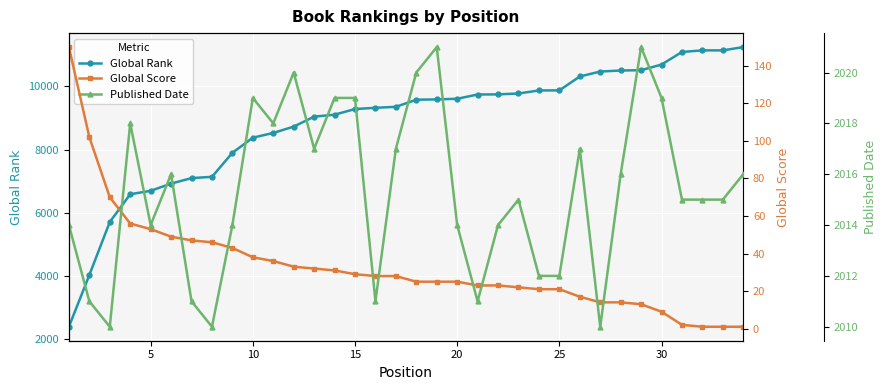

What is the minimum value for Global Rank?

2391